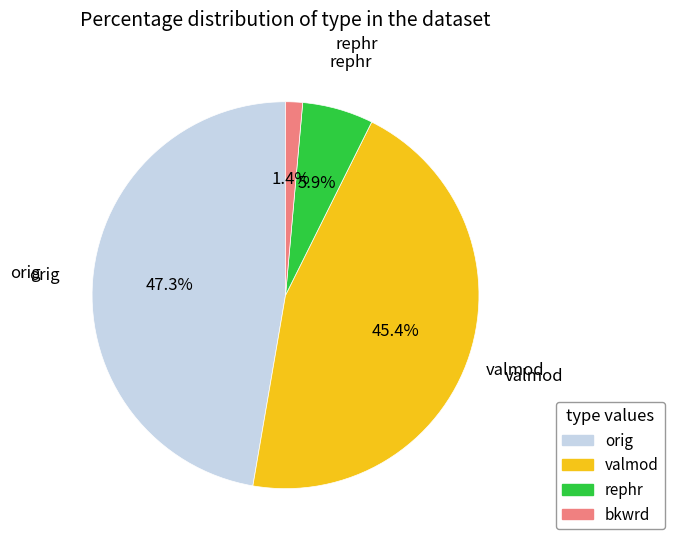

Which slice is the smallest?

bkwrd